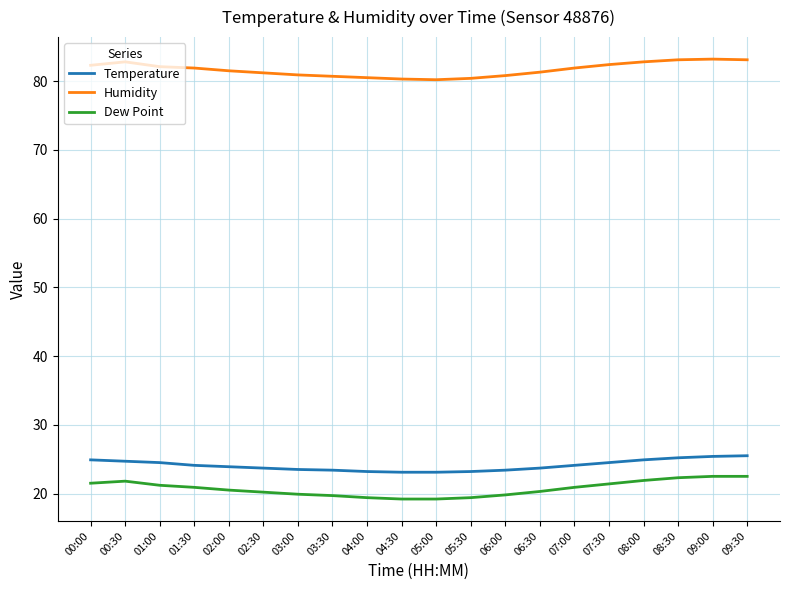

True or false: Dew Point and Temperature intersect in this chart.

False